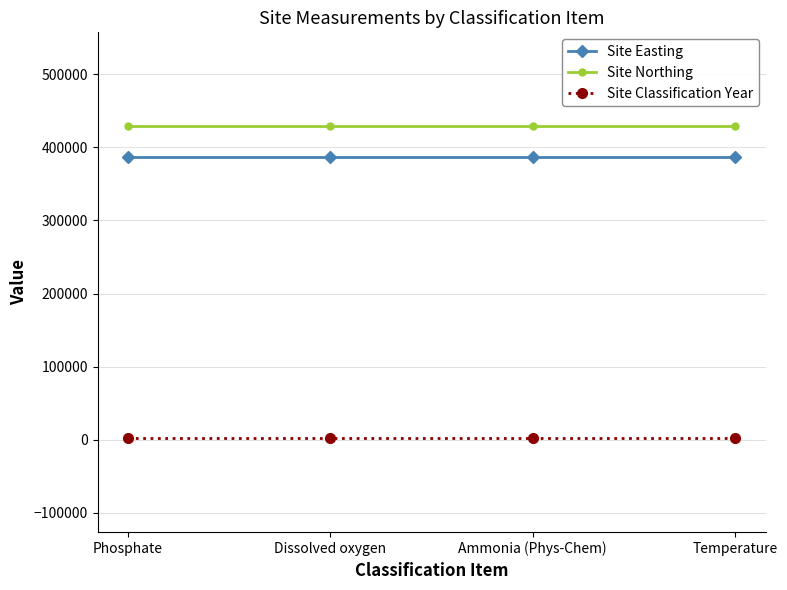

What value does the Site Classification Year series have at Dissolved oxygen?

2009